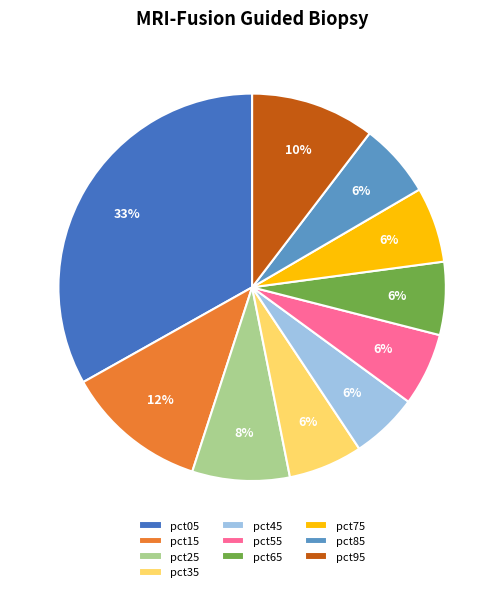

To the nearest percent, what is the difference between the pct95 and pct05 slice percentages?

23%